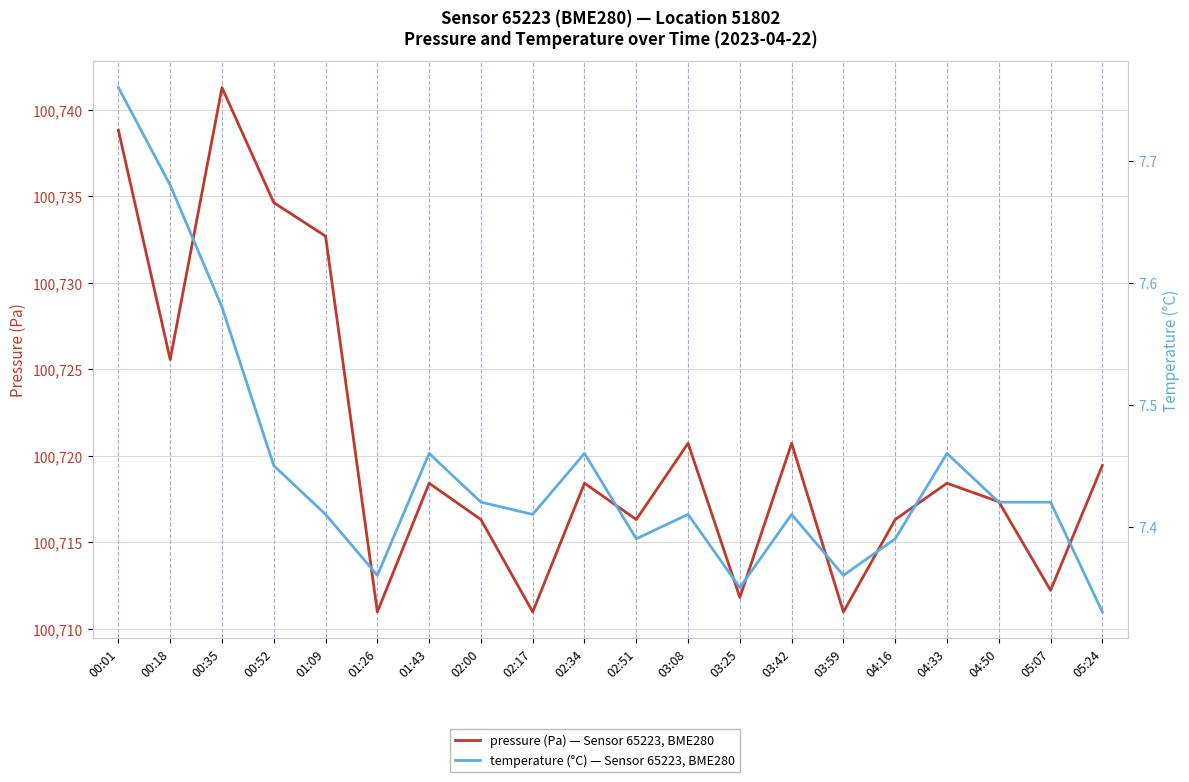

What is the sum of all temperature values?

148.9